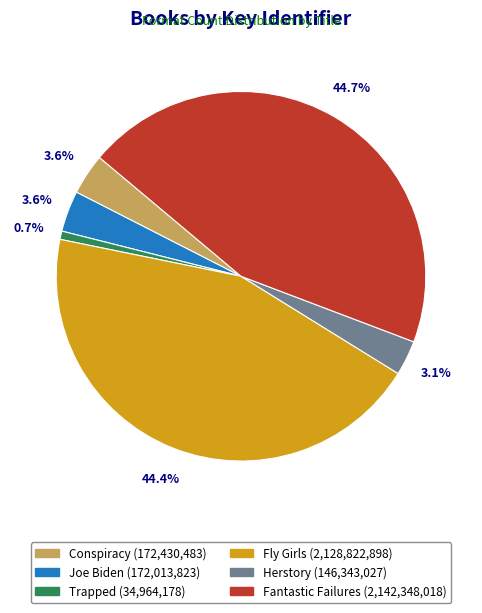

Is there a majority slice in this chart?

No